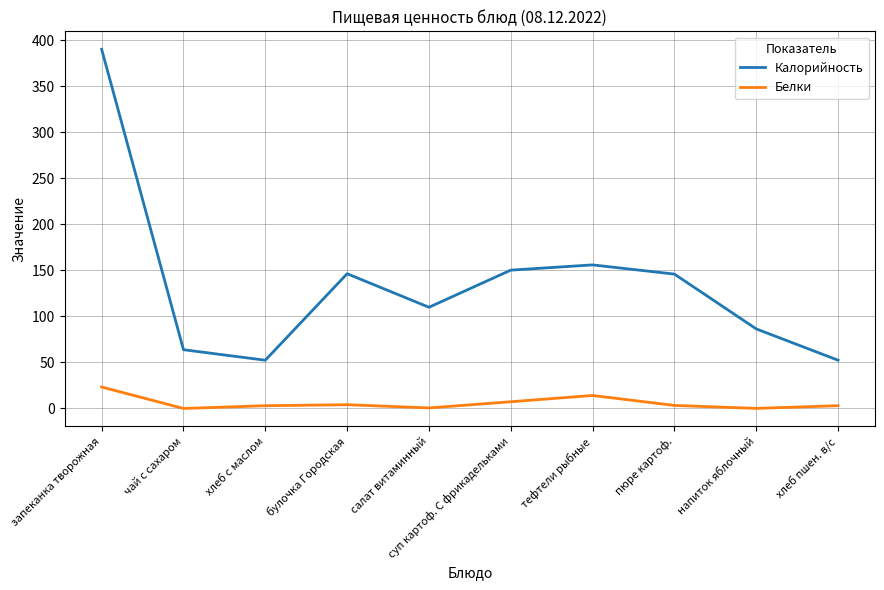

List the series in order of their peak value, highest first.

Калорийность, Белки